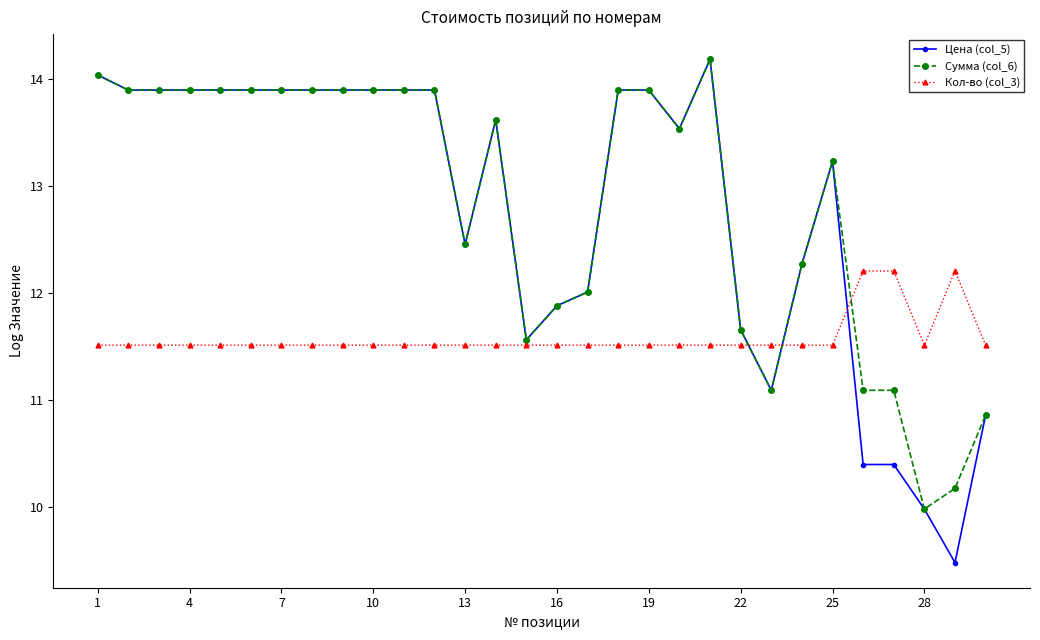

What is the sum of all Кол-во (col_3) values?

347.5